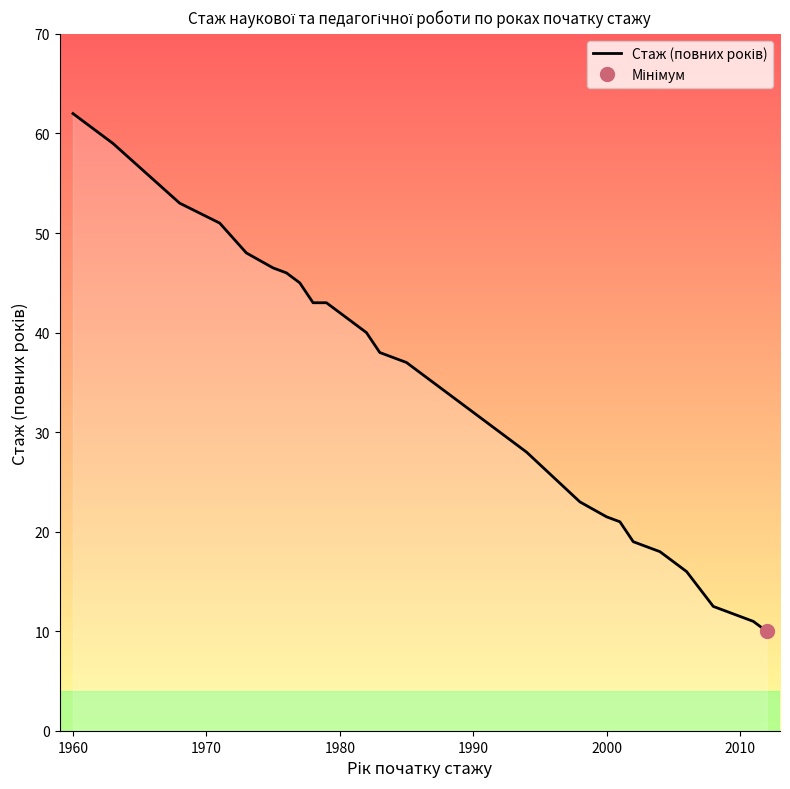

Does the chart display data point markers on the line(s)?

No